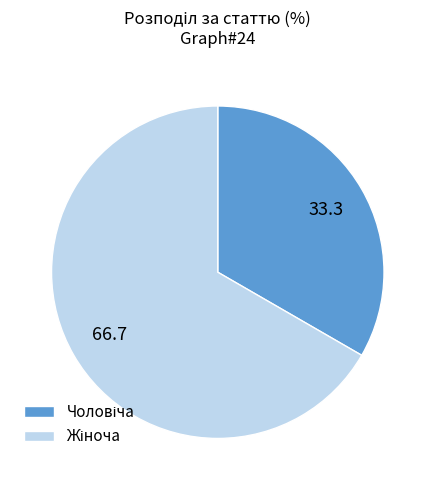

Does any single category account for the majority?

Yes